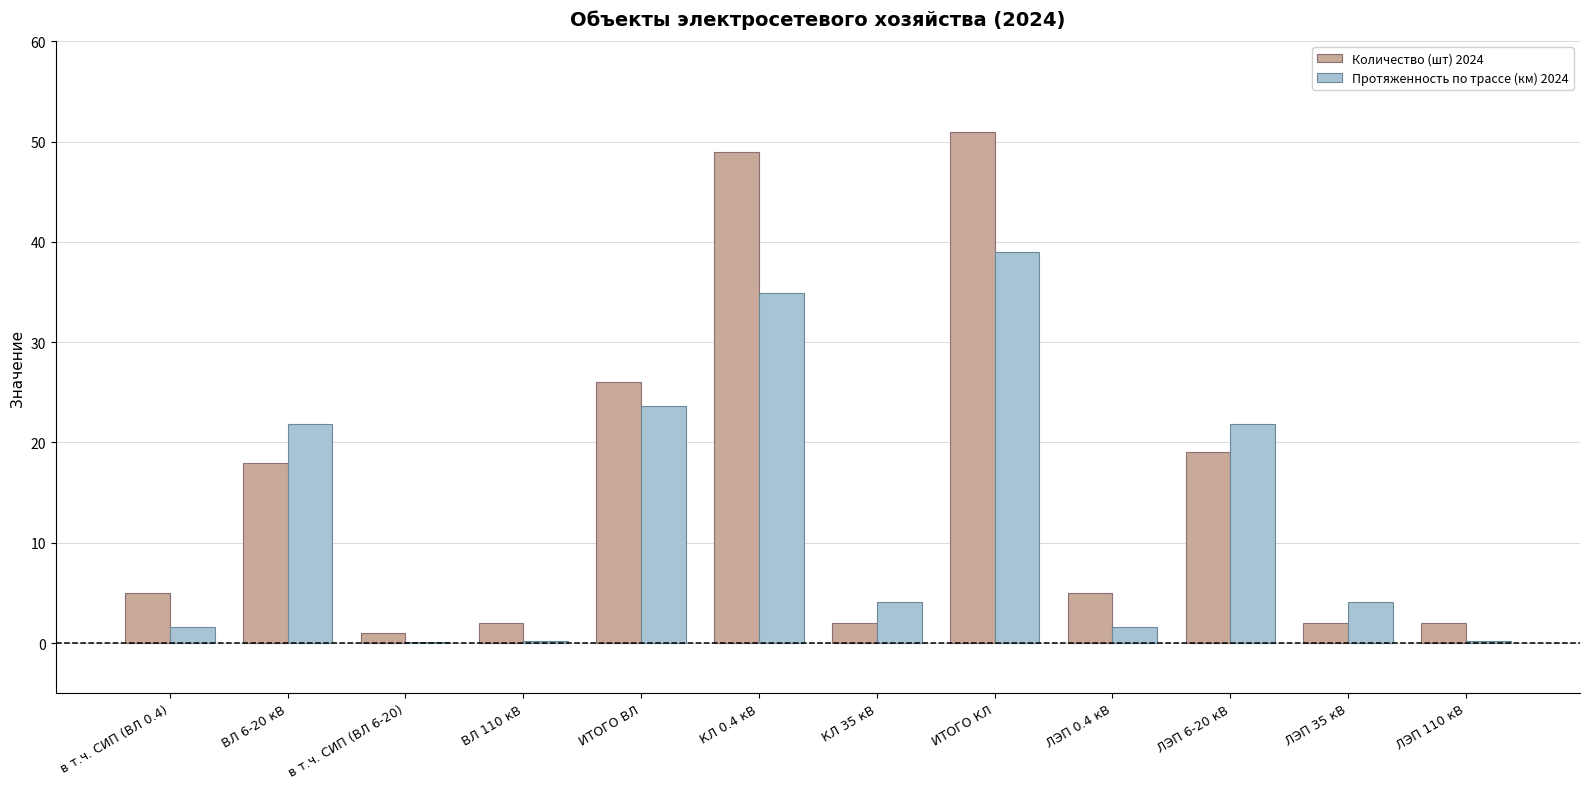

Is the value of Количество (шт) 2024 at в т.ч. СИП (ВЛ 6-20) greater than the value of Протяженность по трассе (км) 2024 at в т.ч. СИП (ВЛ 0.4)?

No